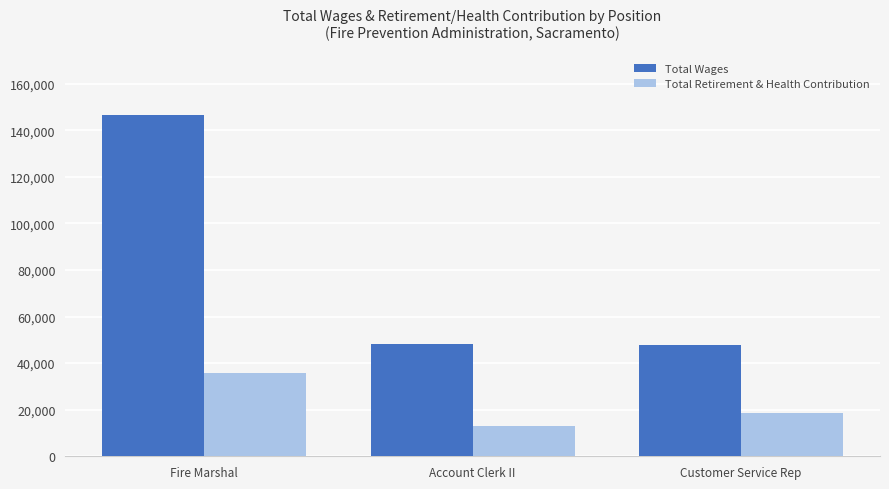

Which category has the lowest value in the Total Retirement & Health Contribution series?

Account Clerk II